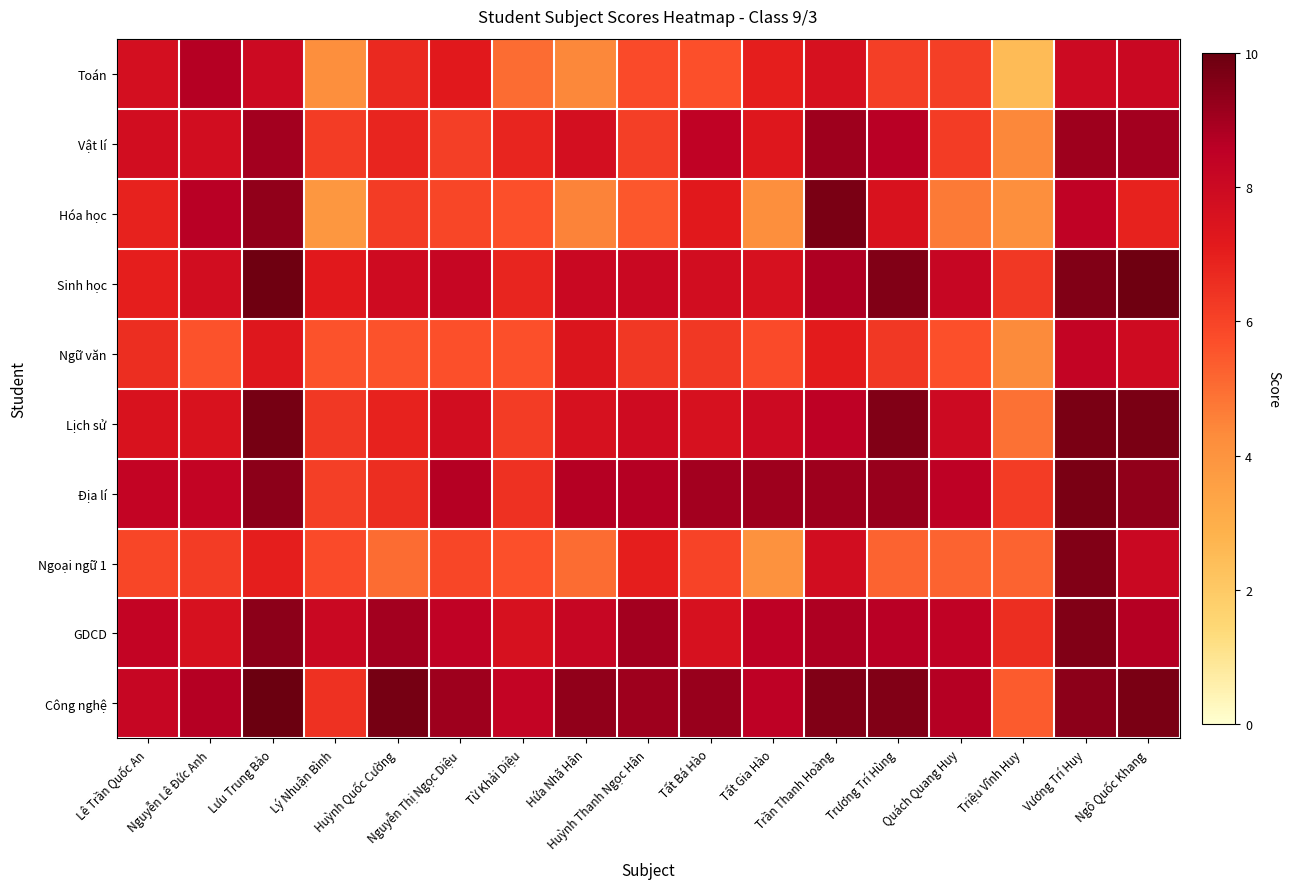

Reading left to right, what are all the values shown in this chart?

Toán: Lê Trần Quốc An=7.7	Nguyễn Lê Đức Anh=8.7	Lưu Trung Bảo=8.0	Lý Nhuận Bình=4.2	Huỳnh Quốc Cường=6.7	Nguyễn Thị Ngọc Diệu=7.2	Từ Khải Diệu=5.0	Hứa Nhã Hân=4.4	Huỳnh Thanh Ngọc Hân=5.8	Tất Bá Hào=5.7	Tất Gia Hào=7.0	Trần Thanh Hoàng=7.6	Trương Trí Hùng=6.1	Quách Quang Huy=6.1	Triệu Vĩnh Huy=2.5	Vương Trí Huy=8.0	Ngô Quốc Khang=8.1
Vật lí: Lê Trần Quốc An=7.8	Nguyễn Lê Đức Anh=7.8	Lưu Trung Bảo=9.0	Lý Nhuận Bình=6.2	Huỳnh Quốc Cường=6.8	Nguyễn Thị Ngọc Diệu=6.1	Từ Khải Diệu=6.8	Hứa Nhã Hân=7.7	Huỳnh Thanh Ngọc Hân=6.1	Tất Bá Hào=8.4	Tất Gia Hào=7.3	Trần Thanh Hoàng=9.1	Trương Trí Hùng=8.6	Quách Quang Huy=6.2	Triệu Vĩnh Huy=4.4	Vương Trí Huy=9.1	Ngô Quốc Khang=9.0
Hóa học: Lê Trần Quốc An=6.9	Nguyễn Lê Đức Anh=8.6	Lưu Trung Bảo=9.3	Lý Nhuận Bình=3.9	Huỳnh Quốc Cường=6.2	Nguyễn Thị Ngọc Diệu=5.9	Từ Khải Diệu=5.7	Hứa Nhã Hân=4.5	Huỳnh Thanh Ngọc Hân=5.5	Tất Bá Hào=7.2	Tất Gia Hào=4.2	Trần Thanh Hoàng=9.7	Trương Trí Hùng=7.5	Quách Quang Huy=4.7	Triệu Vĩnh Huy=4.2	Vương Trí Huy=8.4	Ngô Quốc Khang=6.9
Sinh học: Lê Trần Quốc An=7.0	Nguyễn Lê Đức Anh=7.8	Lưu Trung Bảo=9.9	Lý Nhuận Bình=7.2	Huỳnh Quốc Cường=7.9	Nguyễn Thị Ngọc Diệu=8.2	Từ Khải Diệu=6.8	Hứa Nhã Hân=8.1	Huỳnh Thanh Ngọc Hân=8.1	Tất Bá Hào=7.8	Tất Gia Hào=7.6	Trần Thanh Hoàng=8.8	Trương Trí Hùng=9.6	Quách Quang Huy=8.2	Triệu Vĩnh Huy=6.3	Vương Trí Huy=9.6	Ngô Quốc Khang=9.9
Ngữ văn: Lê Trần Quốc An=6.6	Nguyễn Lê Đức Anh=5.6	Lưu Trung Bảo=7.3	Lý Nhuận Bình=5.6	Huỳnh Quốc Cường=5.6	Nguyễn Thị Ngọc Diệu=5.7	Từ Khải Diệu=5.7	Hứa Nhã Hân=7.4	Huỳnh Thanh Ngọc Hân=6.3	Tất Bá Hào=6.3	Tất Gia Hào=5.8	Trần Thanh Hoàng=7.1	Trương Trí Hùng=6.3	Quách Quang Huy=5.7	Triệu Vĩnh Huy=4.3	Vương Trí Huy=8.3	Ngô Quốc Khang=7.9
Lịch sử: Lê Trần Quốc An=7.5	Nguyễn Lê Đức Anh=7.5	Lưu Trung Bảo=9.8	Lý Nhuận Bình=6.3	Huỳnh Quốc Cường=6.9	Nguyễn Thị Ngọc Diệu=7.8	Từ Khải Diệu=6.2	Hứa Nhã Hân=7.6	Huỳnh Thanh Ngọc Hân=7.9	Tất Bá Hào=7.6	Tất Gia Hào=8.0	Trần Thanh Hoàng=8.5	Trương Trí Hùng=9.6	Quách Quang Huy=8.0	Triệu Vĩnh Huy=4.9	Vương Trí Huy=9.7	Ngô Quốc Khang=9.7
Địa lí: Lê Trần Quốc An=8.3	Nguyễn Lê Đức Anh=8.3	Lưu Trung Bảo=9.4	Lý Nhuận Bình=6.1	Huỳnh Quốc Cường=6.6	Nguyễn Thị Ngọc Diệu=8.7	Từ Khải Diệu=6.5	Hứa Nhã Hân=8.7	Huỳnh Thanh Ngọc Hân=8.7	Tất Bá Hào=9.0	Tất Gia Hào=9.1	Trần Thanh Hoàng=9.1	Trương Trí Hùng=9.2	Quách Quang Huy=8.5	Triệu Vĩnh Huy=6.2	Vương Trí Huy=9.7	Ngô Quốc Khang=9.3
Ngoại ngữ 1: Lê Trần Quốc An=5.9	Nguyễn Lê Đức Anh=6.2	Lưu Trung Bảo=7.0	Lý Nhuận Bình=5.8	Huỳnh Quốc Cường=5.0	Nguyễn Thị Ngọc Diệu=5.9	Từ Khải Diệu=5.7	Hứa Nhã Hân=5.0	Huỳnh Thanh Ngọc Hân=7.0	Tất Bá Hào=6.0	Tất Gia Hào=4.1	Trần Thanh Hoàng=7.8	Trương Trí Hùng=5.2	Quách Quang Huy=5.2	Triệu Vĩnh Huy=5.2	Vương Trí Huy=9.6	Ngô Quốc Khang=8.1
GDCD: Lê Trần Quốc An=8.3	Nguyễn Lê Đức Anh=7.6	Lưu Trung Bảo=9.4	Lý Nhuận Bình=8.1	Huỳnh Quốc Cường=9.0	Nguyễn Thị Ngọc Diệu=8.4	Từ Khải Diệu=7.6	Hứa Nhã Hân=8.2	Huỳnh Thanh Ngọc Hân=9.0	Tất Bá Hào=7.6	Tất Gia Hào=8.5	Trần Thanh Hoàng=8.8	Trương Trí Hùng=8.6	Quách Quang Huy=8.4	Triệu Vĩnh Huy=6.6	Vương Trí Huy=9.6	Ngô Quốc Khang=8.7
Công nghệ: Lê Trần Quốc An=8.2	Nguyễn Lê Đức Anh=8.7	Lưu Trung Bảo=10.0	Lý Nhuận Bình=6.5	Huỳnh Quốc Cường=9.8	Nguyễn Thị Ngọc Diệu=9.1	Từ Khải Diệu=8.3	Hứa Nhã Hân=9.3	Huỳnh Thanh Ngọc Hân=9.1	Tất Bá Hào=9.2	Tất Gia Hào=8.5	Trần Thanh Hoàng=9.6	Trương Trí Hùng=9.6	Quách Quang Huy=8.7	Triệu Vĩnh Huy=5.4	Vương Trí Huy=9.4	Ngô Quốc Khang=9.7